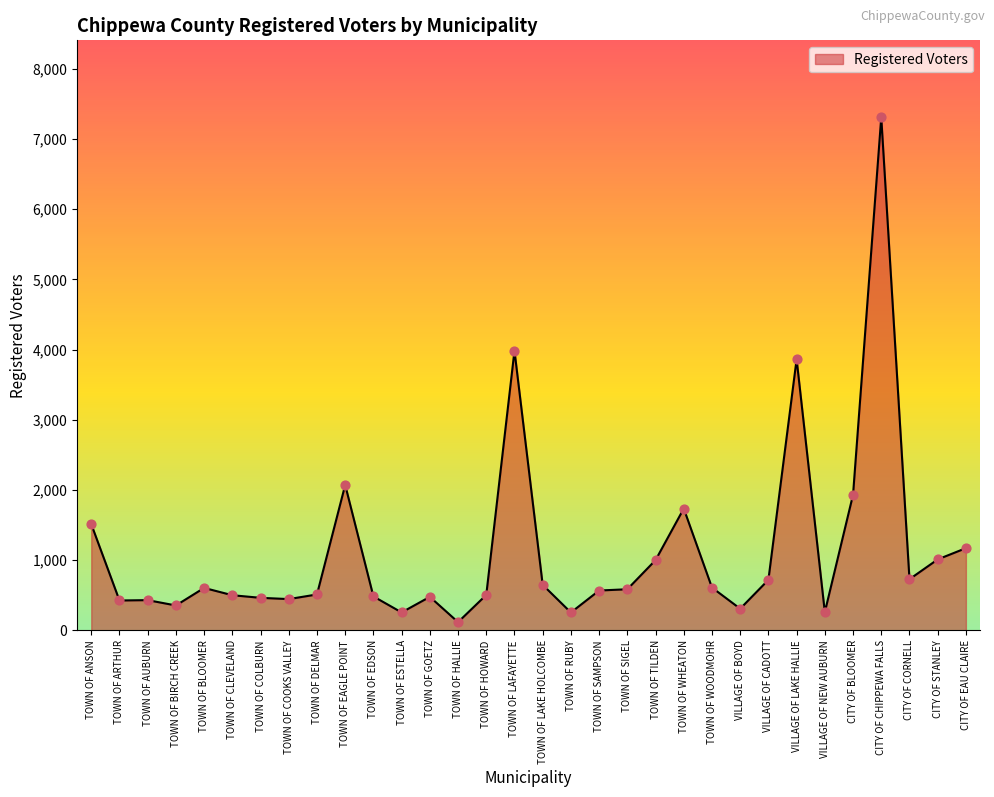

What is the change in value from TOWN OF HALLIE to TOWN OF LAFAYETTE?

+3865